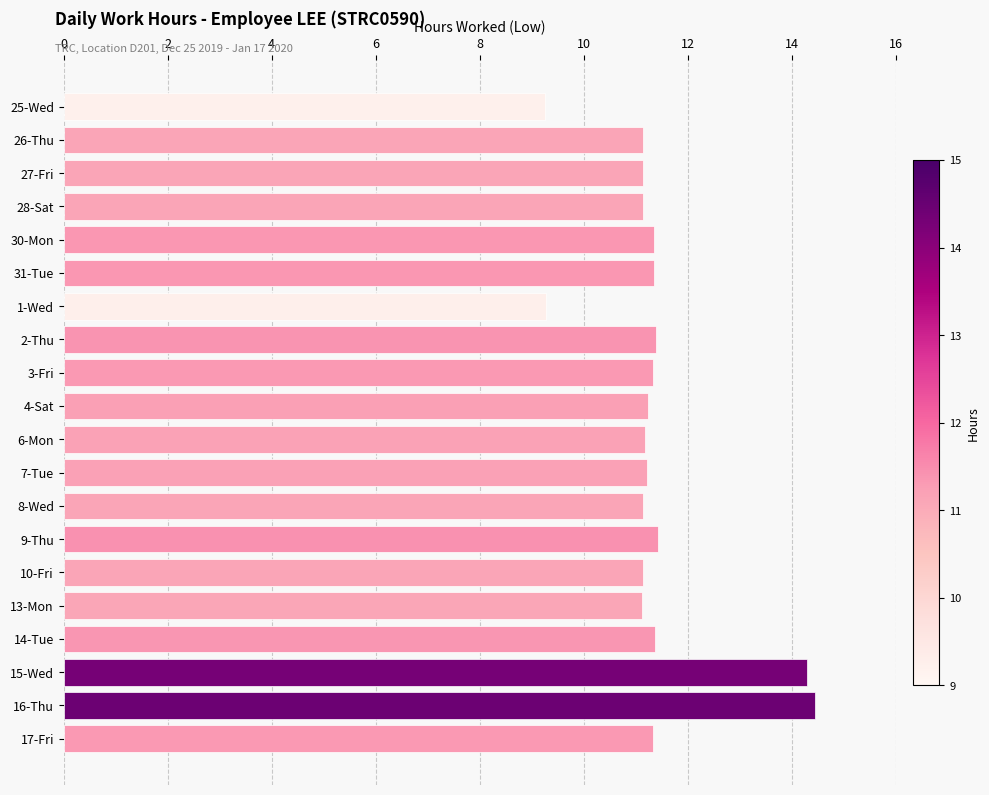

What is the ratio of the value at 25-Wed to the value at 3-Fri?

0.8